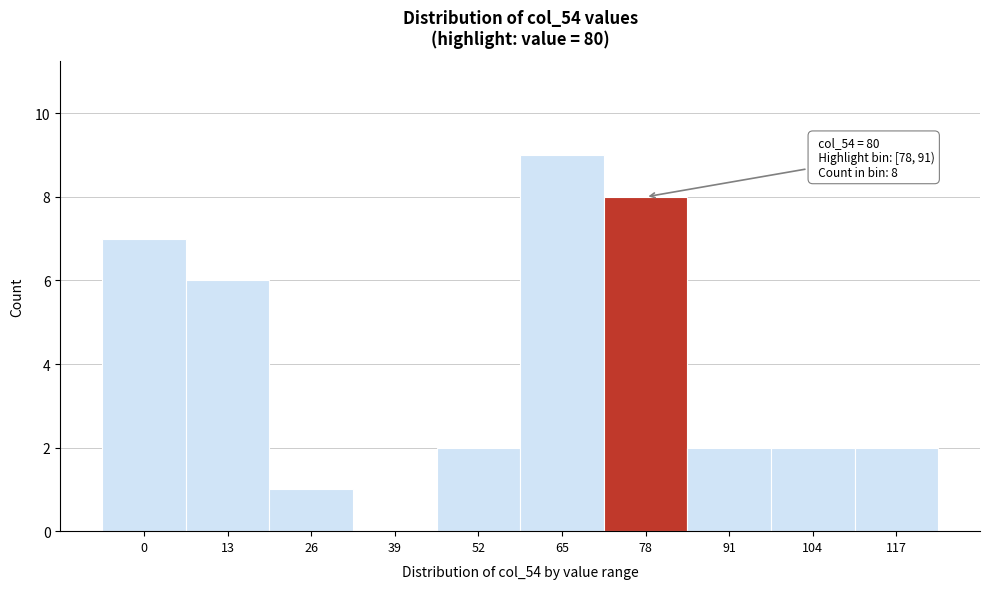

Reading left to right, extract all data points from this chart.

0=7	13=6	26=1	39=0	52=2	65=9	78=8	91=2	104=2	117=2